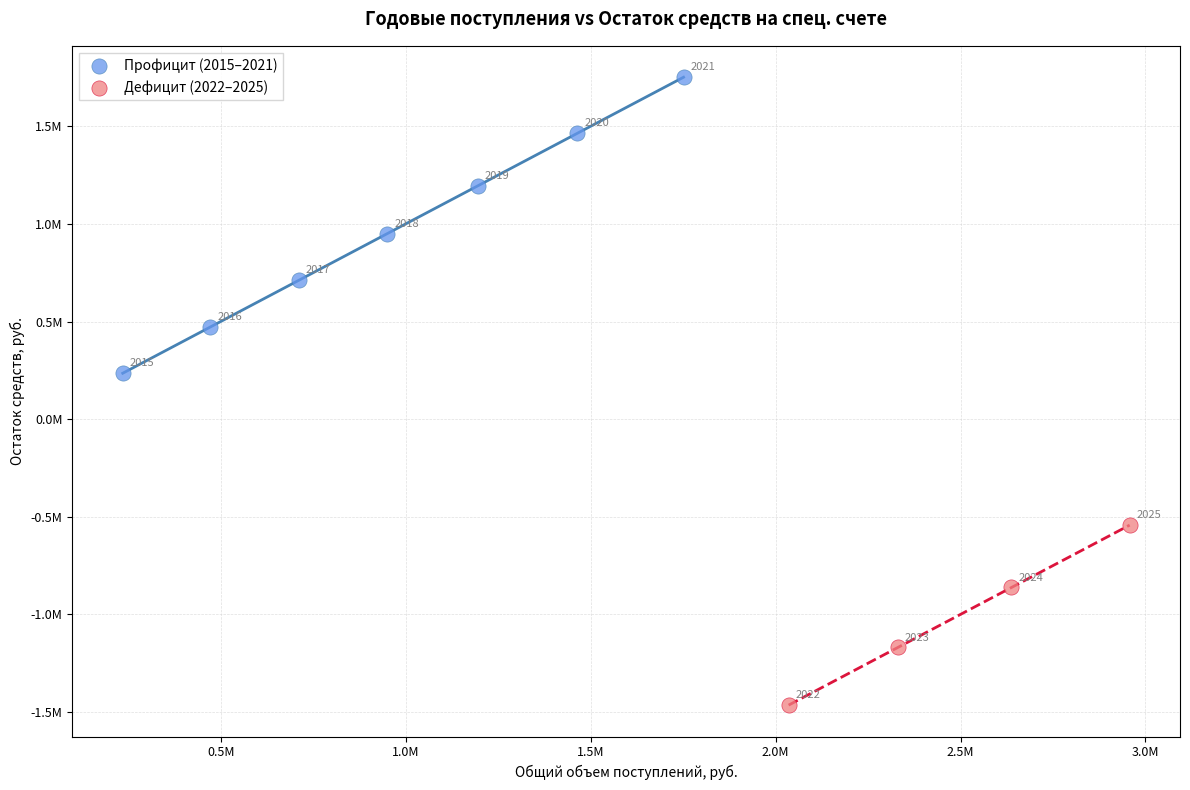

Which series reaches the minimum Y coordinate?

Дефицит (2022–2025)